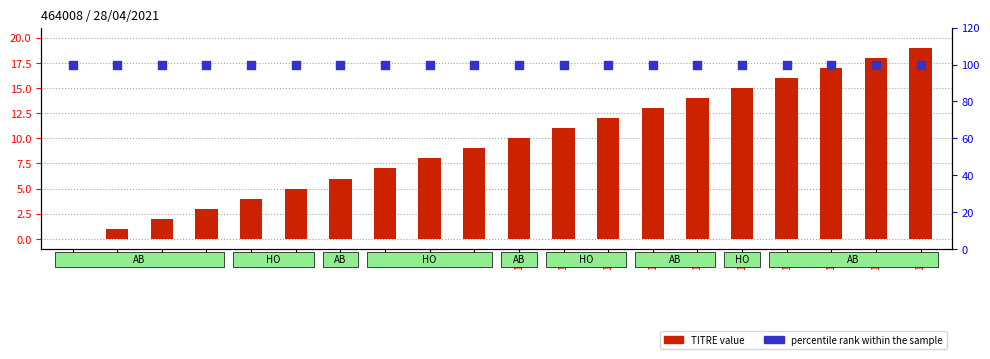

Which series reaches the minimum Y coordinate?

TITRE value